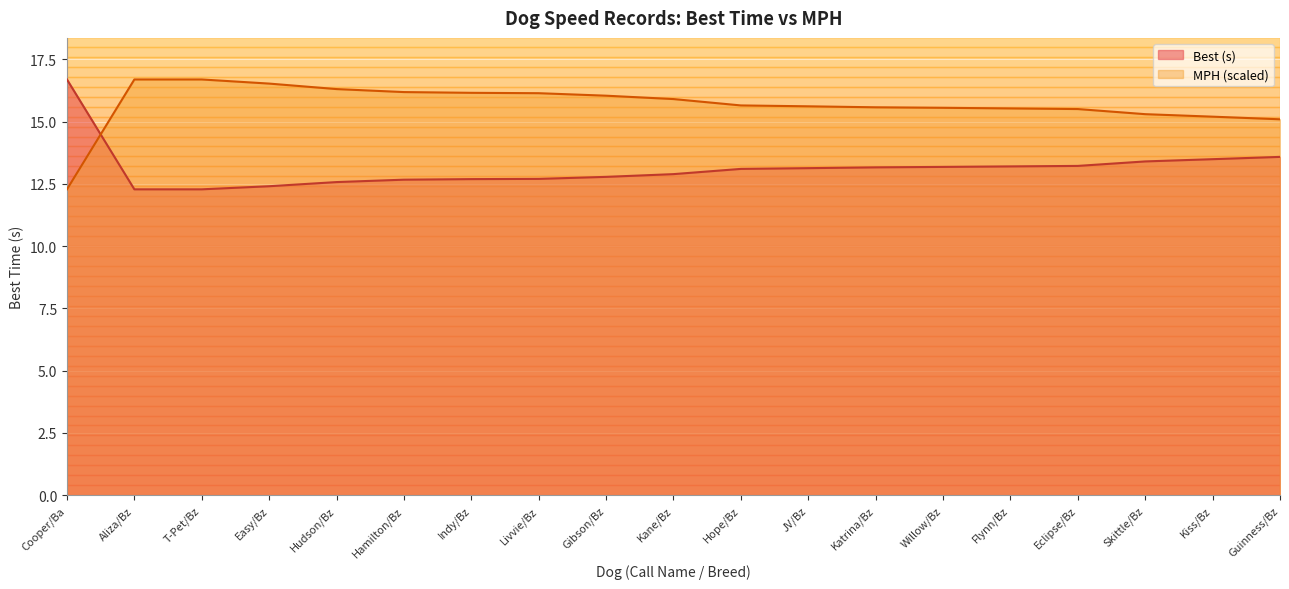

Reading left to right, extract all data points from this chart.

Best: Cooper/Ba=16.7	Aliza/Bz=12.3	T-Pet/Bz=12.3	Easy/Bz=12.4	Hudson/Bz=12.6	Hamilton/Bz=12.7	Indy/Bz=12.7	Livvie/Bz=12.7	Gibson/Bz=12.8	Kane/Bz=12.9	Hope/Bz=13.1	JV/Bz=13.1	Katrina/Bz=13.2	Willow/Bz=13.2	Flynn/Bz=13.2	Eclipse/Bz=13.2	Skittle/Bz=13.4	Kiss/Bz=13.5	Guinness/Bz=13.6
MPH: Cooper/Ba=12.3	Aliza/Bz=16.7	T-Pet/Bz=16.7	Easy/Bz=16.5	Hudson/Bz=16.3	Hamilton/Bz=16.2	Indy/Bz=16.2	Livvie/Bz=16.1	Gibson/Bz=16.0	Kane/Bz=15.9	Hope/Bz=15.6	JV/Bz=15.6	Katrina/Bz=15.6	Willow/Bz=15.6	Flynn/Bz=15.5	Eclipse/Bz=15.5	Skittle/Bz=15.3	Kiss/Bz=15.2	Guinness/Bz=15.1